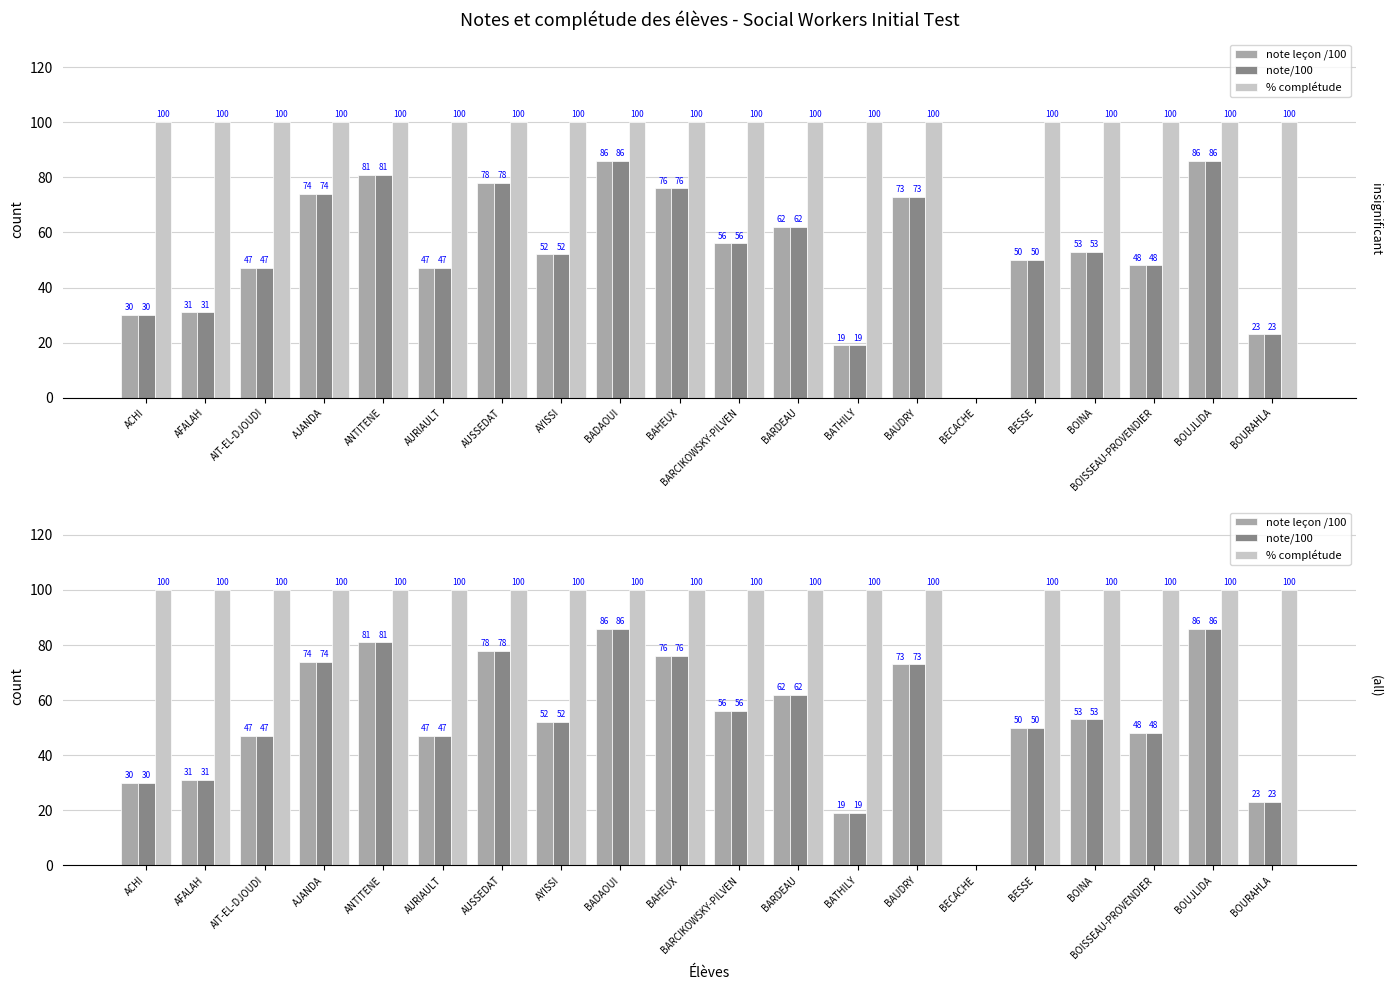

What is the spread (max minus min) of values at BARCIKOWSKY-PILVEN?

44